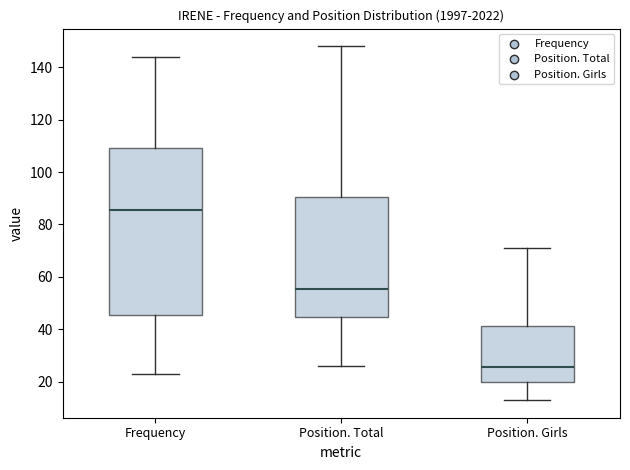

Reading left to right, read every box against the y-axis: the position of its median line, the range the box covers, and the ends of its whiskers. The values are not printed on the chart, so give them approximately, as read against the axis.

Frequency: median 86, box 46 to 110, whiskers 24 to 144
Position. Total: median 56, box 44 to 90, whiskers 26 to 148
Position. Girls: median 26, box 20 to 42, whiskers 14 to 72